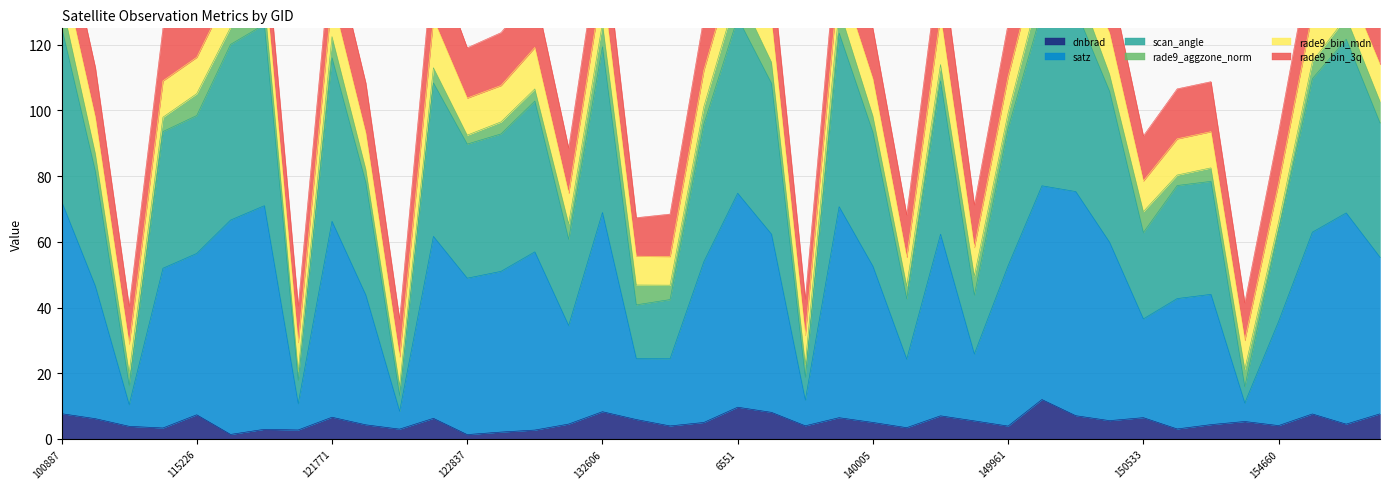

The value of dnbrad at 115226 is 11.3. True or false?

False